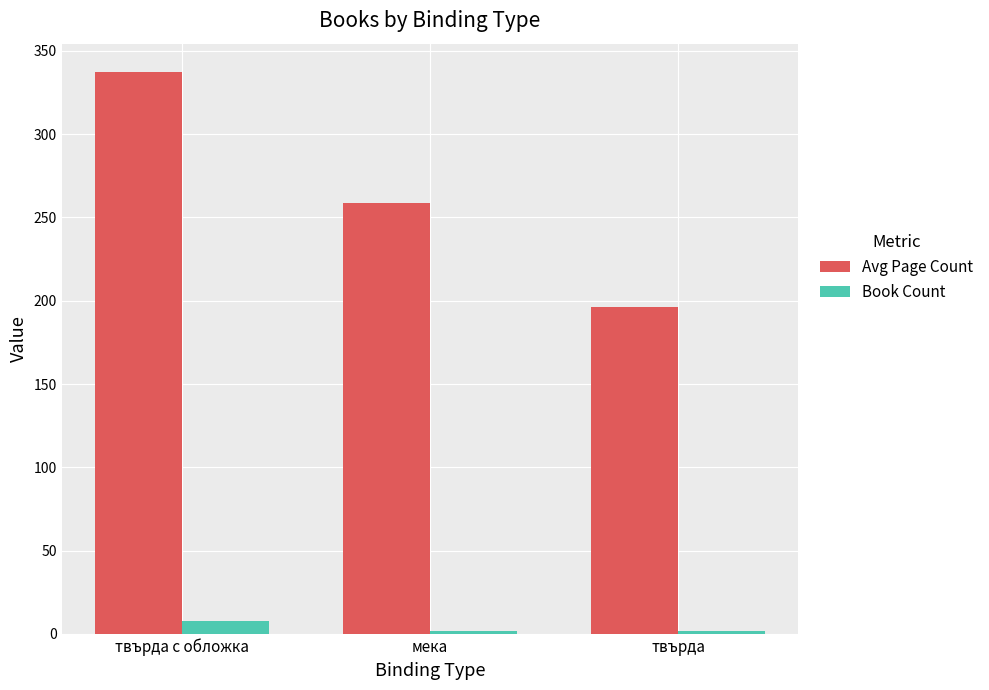

Where does the Avg Page Count series first go above 259?

твърда с обложка